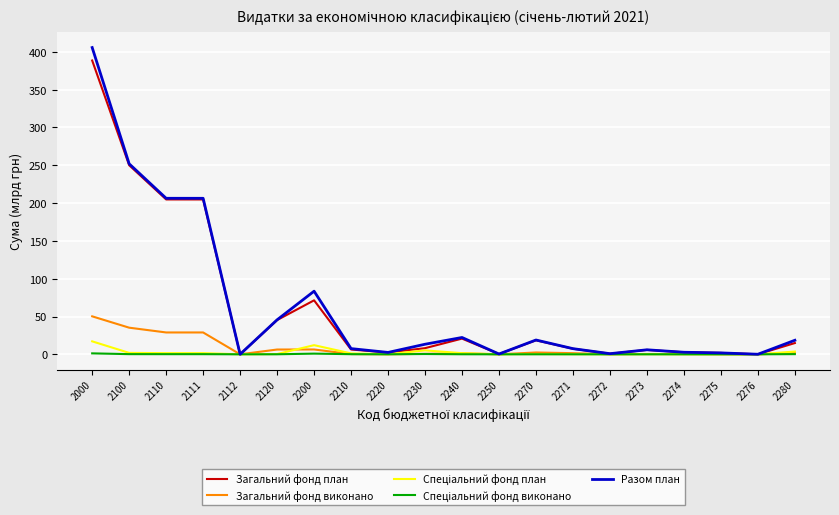

Between 2230 and 2275, which series saw the biggest shift?

Разом план